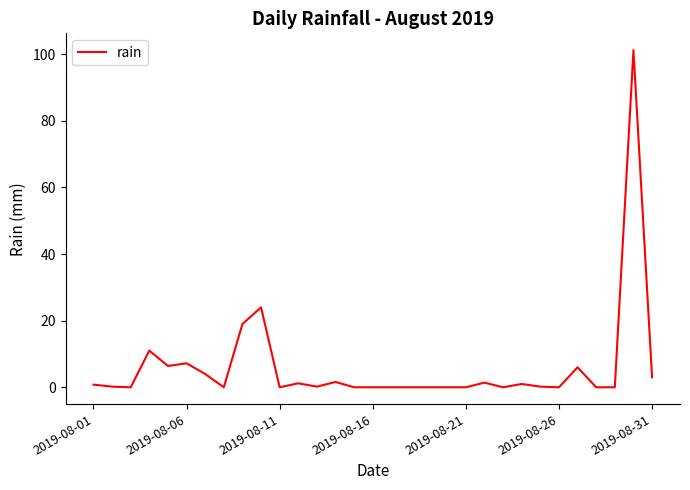

What is the difference between the maximum and minimum values?

101.2